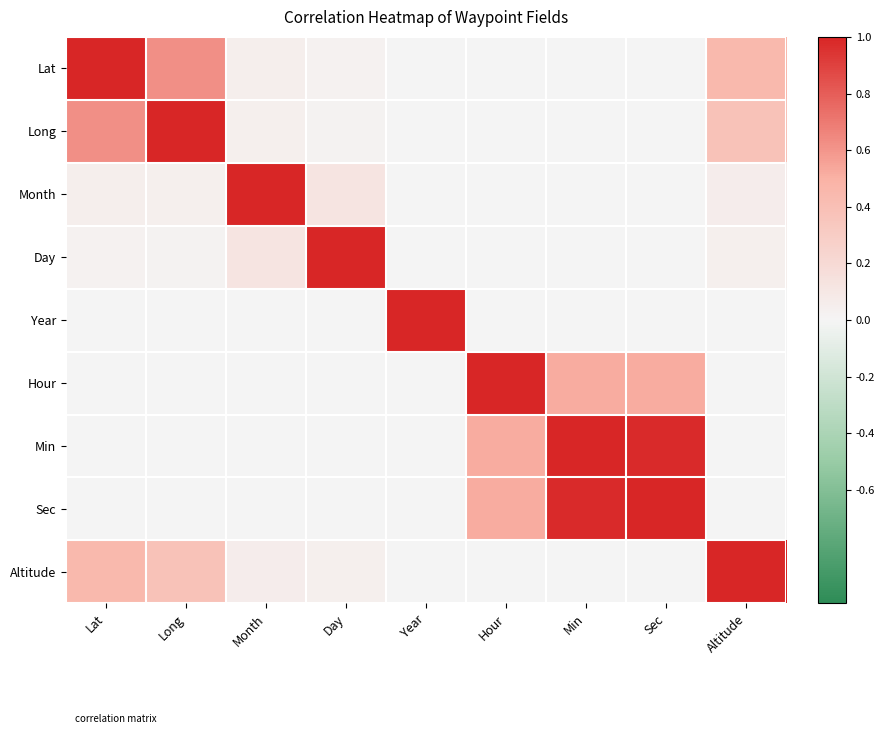

At how many categories does at least one series exceed 0?

9